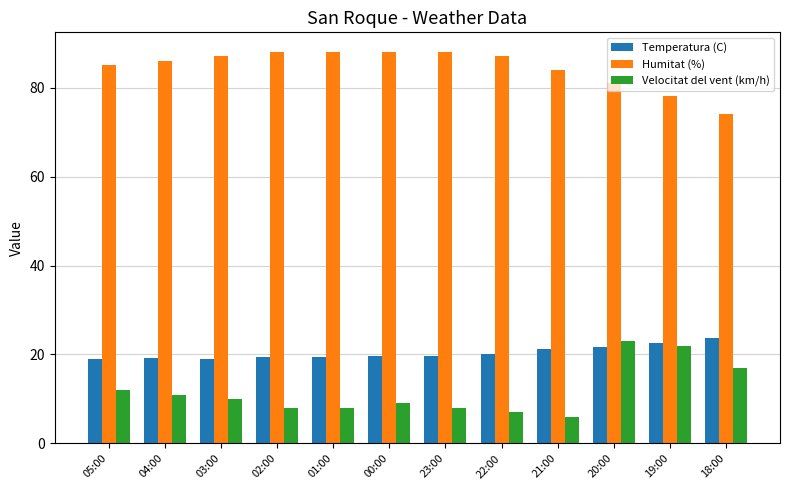

Which category has the lowest value in the Humitat (%) series?

18:00